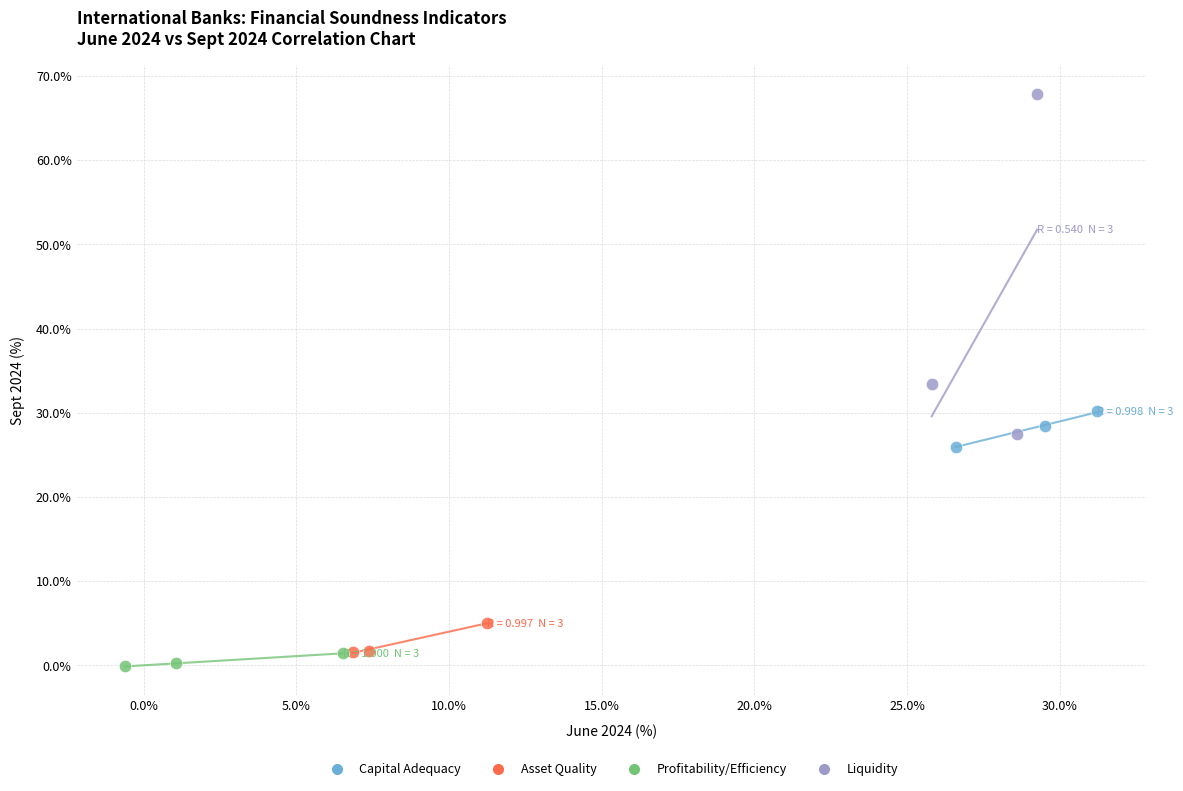

Which series contains the highest Y value?

Liquidity